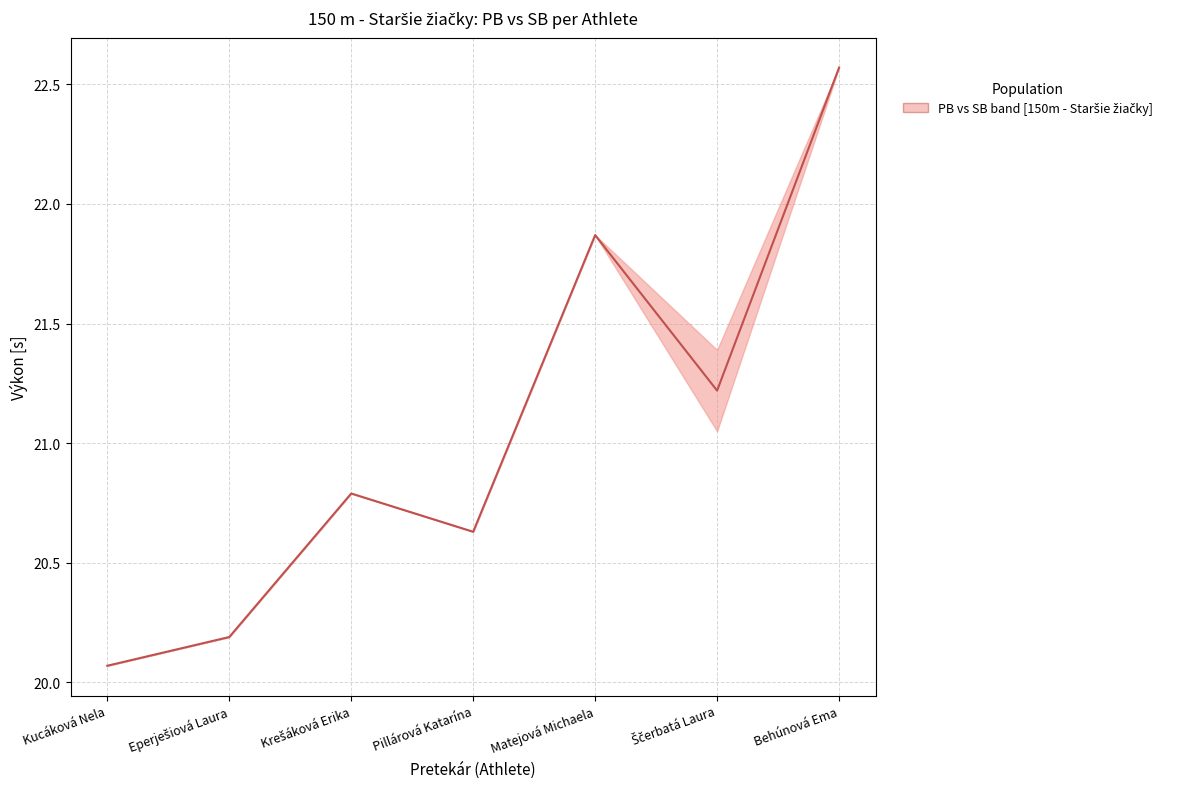

Reading left to right, what are all the values shown in this chart?

20.1	20.2	20.8	20.6	21.9	21.2	22.6